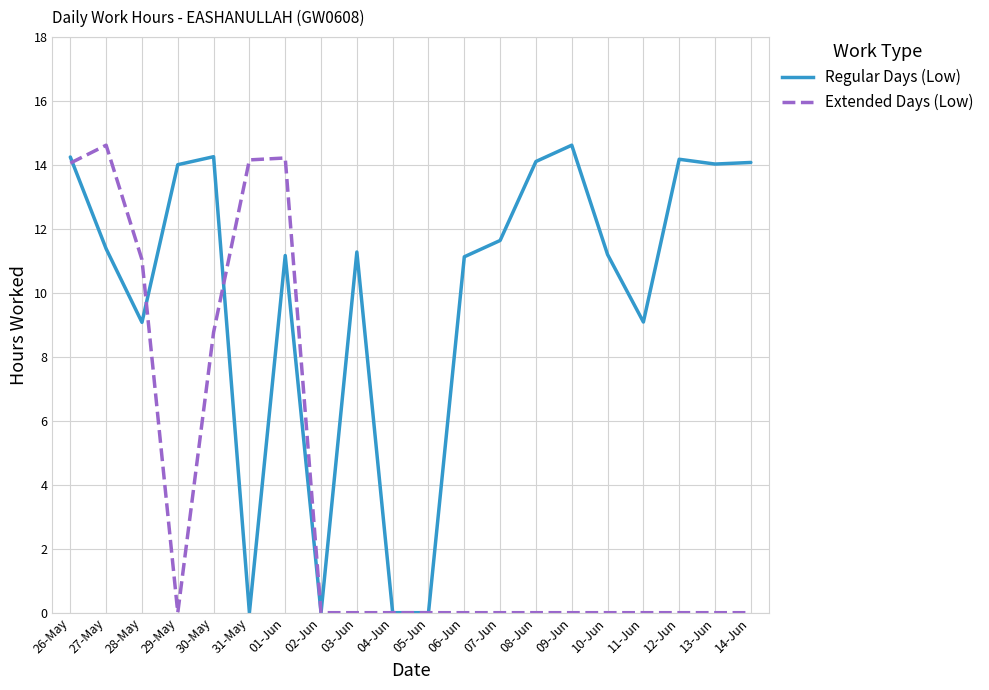

What is the highest value of the Extended Days (Low) series?

14.6